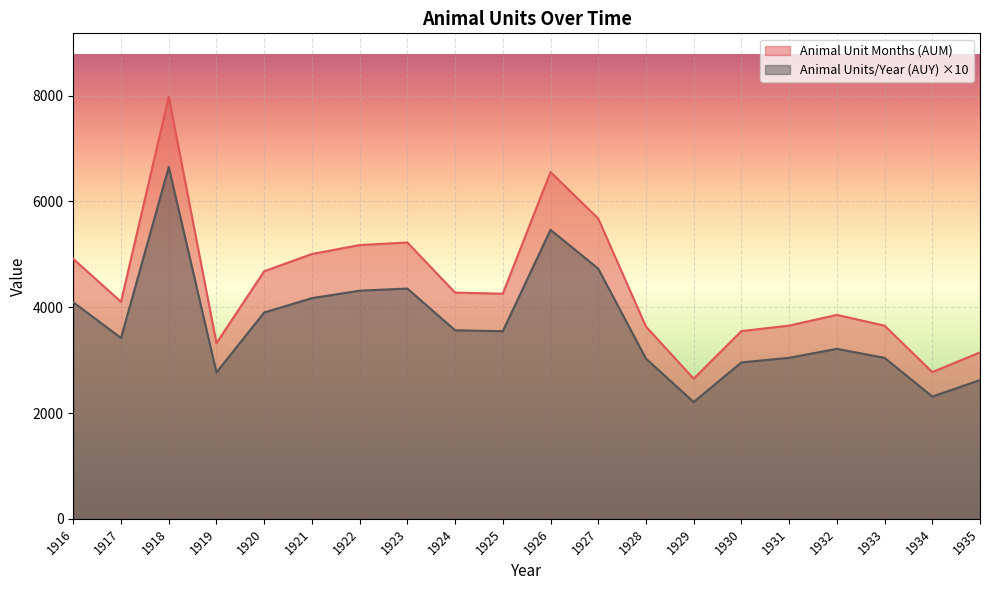

The Animal Unit Months (AUM) series shows 7493.9 at 1921. True or false?

False